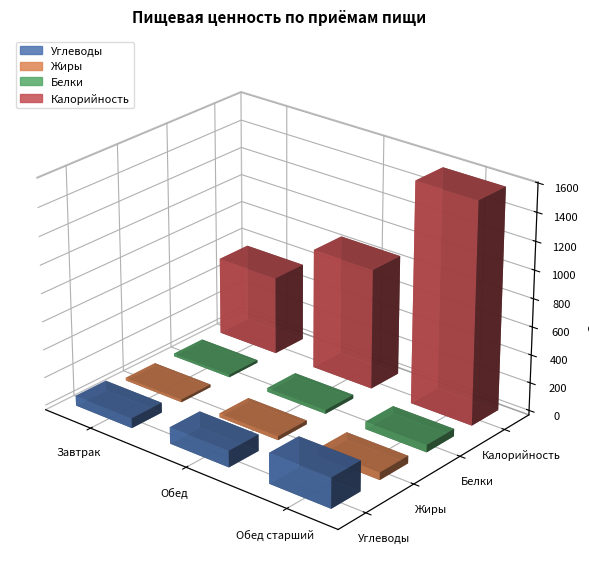

Is it true that Калорийность equals 231.4 at Обед?

False